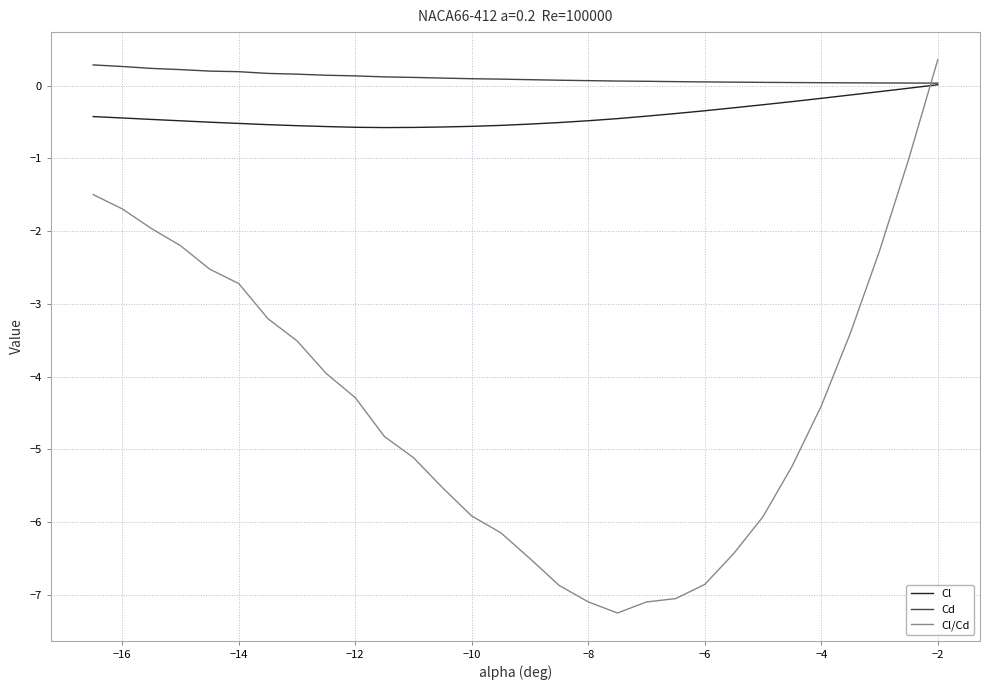

Which series has the widest spread of values?

Cl/Cd